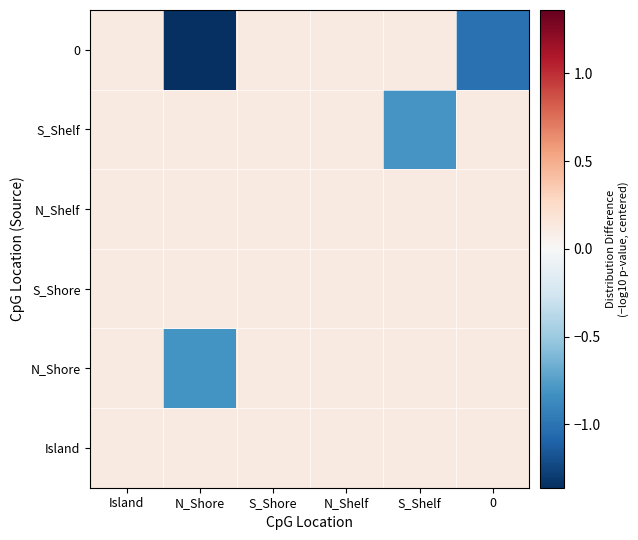

Reading right to left, extract all data points from this chart.

Island: 0=0.1	S_Shelf=0.1	N_Shelf=0.1	S_Shore=0.1	N_Shore=0.1	Island=0.1
N_Shore: 0=0.1	S_Shelf=0.1	N_Shelf=0.1	S_Shore=0.1	N_Shore=-0.8	Island=0.1
S_Shore: 0=0.1	S_Shelf=0.1	N_Shelf=0.1	S_Shore=0.1	N_Shore=0.1	Island=0.1
N_Shelf: 0=0.1	S_Shelf=0.1	N_Shelf=0.1	S_Shore=0.1	N_Shore=0.1	Island=0.1
S_Shelf: 0=0.1	S_Shelf=-0.8	N_Shelf=0.1	S_Shore=0.1	N_Shore=0.1	Island=0.1
0: 0=-1.0	S_Shelf=0.1	N_Shelf=0.1	S_Shore=0.1	N_Shore=-1.4	Island=0.1